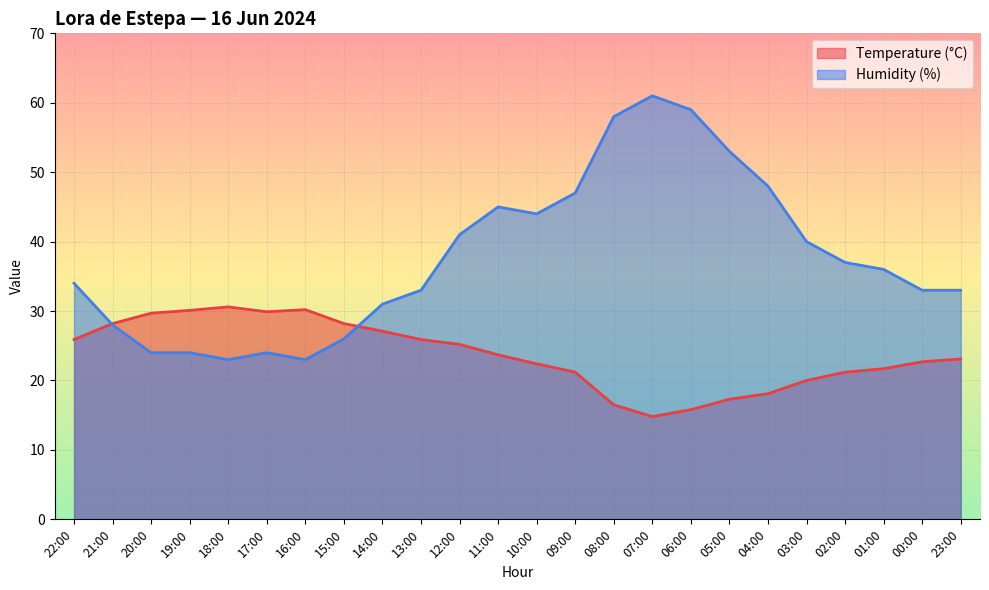

True or false: Humidity (%) has more than 0 interior local peaks.

True